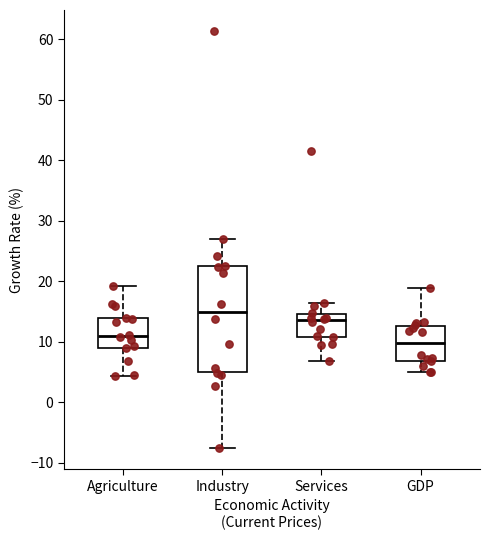

Which box has the lowest median line?

GDP